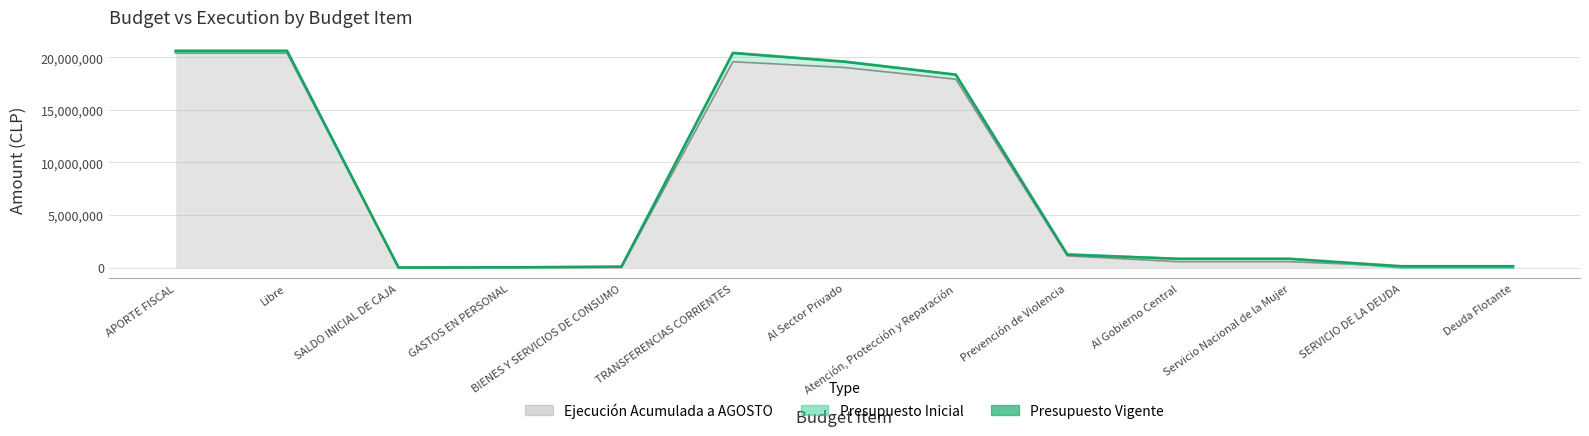

Reading left to right, list all the values displayed in this chart.

Presupuesto Inicial: APORTE FISCAL=20545292	Libre=20545292	SALDO INICIAL DE CAJA=10	GASTOS EN PERSONAL=19463	BIENES Y SERVICIOS DE CONSUMO=78670	TRANSFERENCIAS CORRIENTES=20447159	Al Sector Privado=19619062	Atención, Protección y Reparación=18355035	Prevención de Violencia=1264027	Al Gobierno Central=828097	Servicio Nacional de la Mujer=828097	SERVICIO DE LA DEUDA=10	Deuda Flotante=10
Presupuesto Vigente: APORTE FISCAL=20635593	Libre=20635593	SALDO INICIAL DE CAJA=10	GASTOS EN PERSONAL=19463	BIENES Y SERVICIOS DE CONSUMO=78670	TRANSFERENCIAS CORRIENTES=20407456	Al Sector Privado=19579359	Atención, Protección y Reparación=18355035	Prevención de Violencia=1224324	Al Gobierno Central=828097	Servicio Nacional de la Mujer=828097	SERVICIO DE LA DEUDA=130014	Deuda Flotante=130014
Ejecución Acumulada a AGOSTO: APORTE FISCAL=20394878	Libre=20394878	SALDO INICIAL DE CAJA=0	GASTOS EN PERSONAL=5096	BIENES Y SERVICIOS DE CONSUMO=613	TRANSFERENCIAS CORRIENTES=19586533	Al Sector Privado=19034469	Atención, Protección y Reparación=17921125	Prevención de Violencia=1113344	Al Gobierno Central=552064	Servicio Nacional de la Mujer=552064	SERVICIO DE LA DEUDA=130014	Deuda Flotante=130014